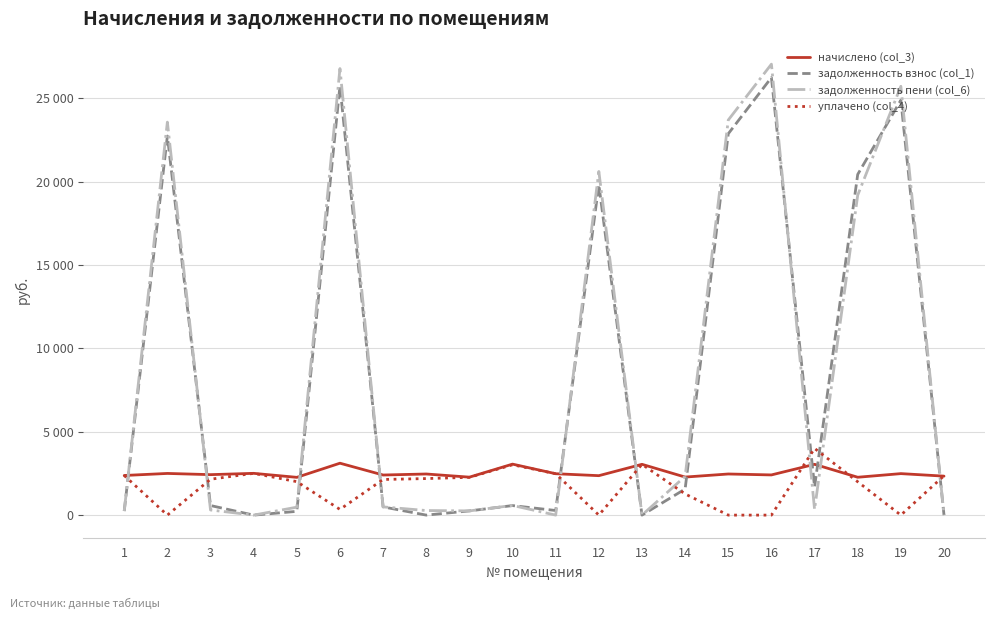

What is the value of the уплачено (col_4) point at the 4th from the left?

2505.4